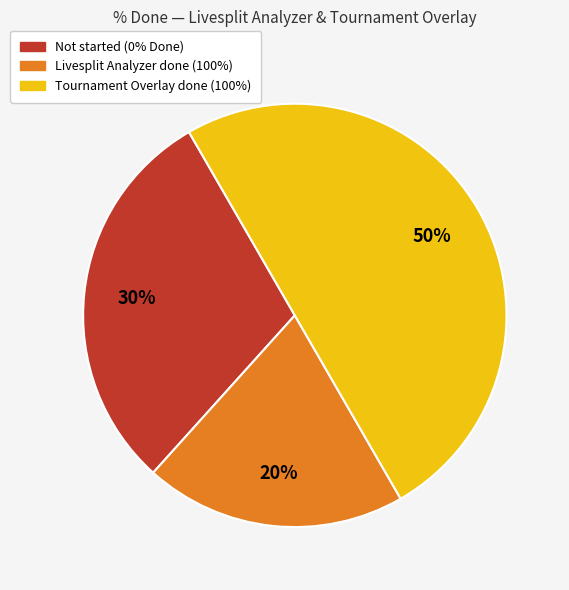

To the nearest percent, what is the average slice percentage?

33%